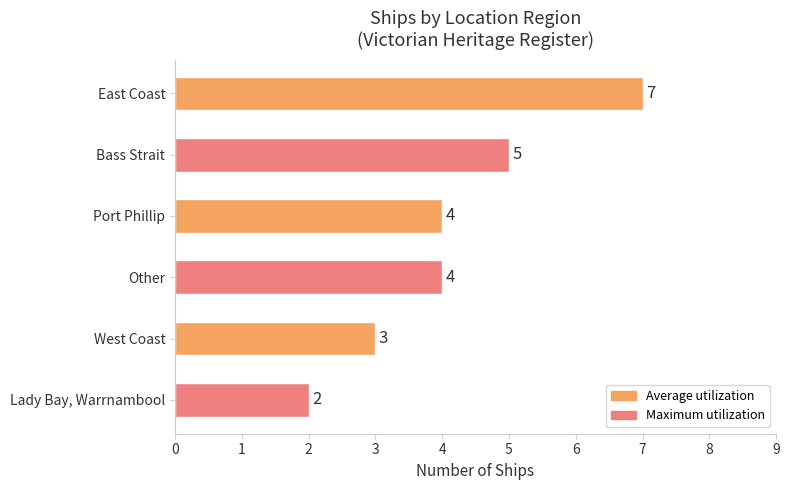

Reading top to bottom, transcribe all the data shown in this chart.

7	5	4	4	3	2